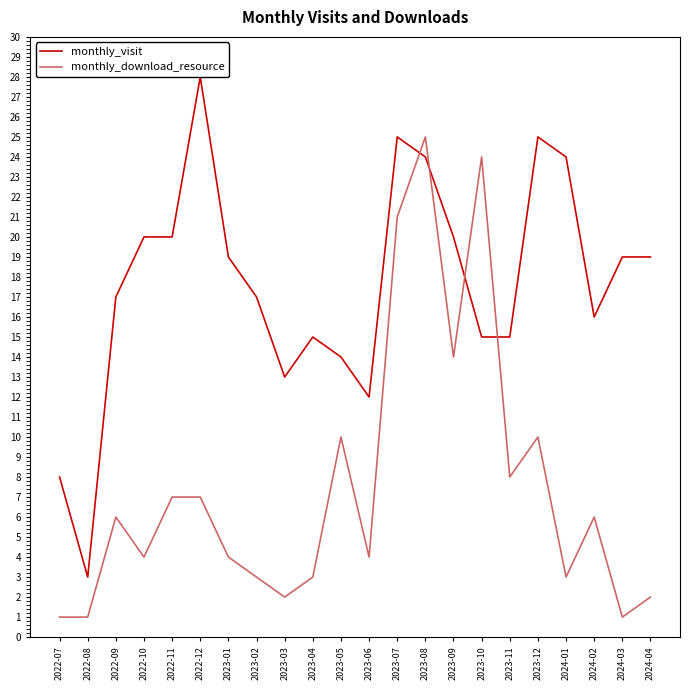

True or false: monthly_download_resource has a value of 10 at 2023-12.

True